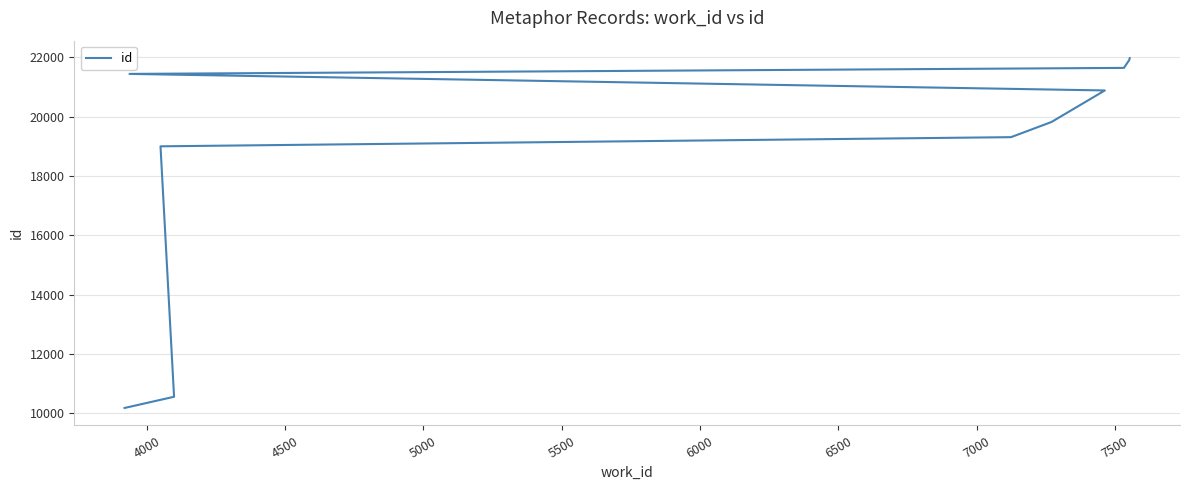

Reading left to right, what are all the values shown in this chart?

10174	10552	18997	19306	19817	20881	21439	21642	21904	21970